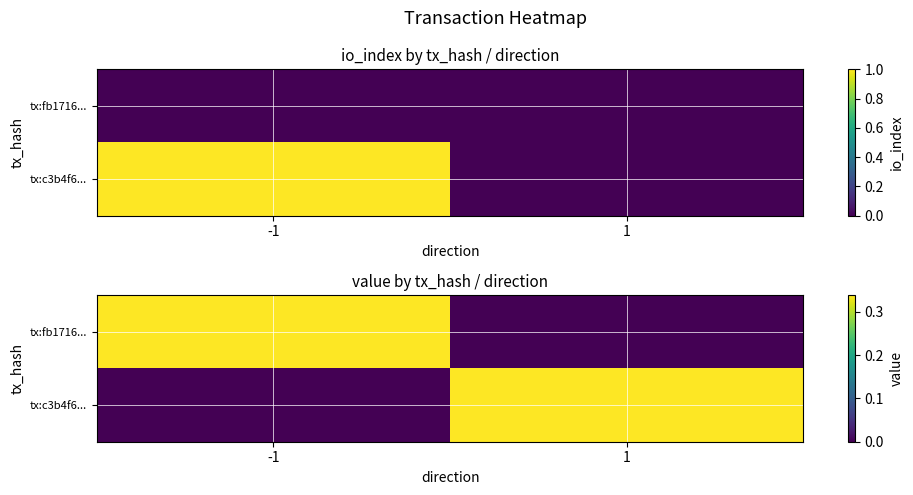

At how many categories does at least one series exceed 0?

2